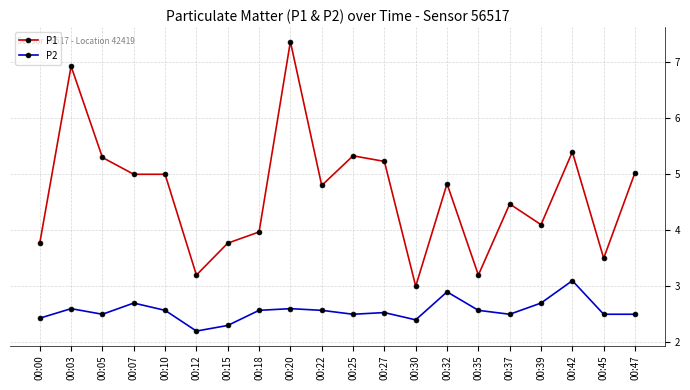

True or false: P2 and P1 intersect in this chart.

False